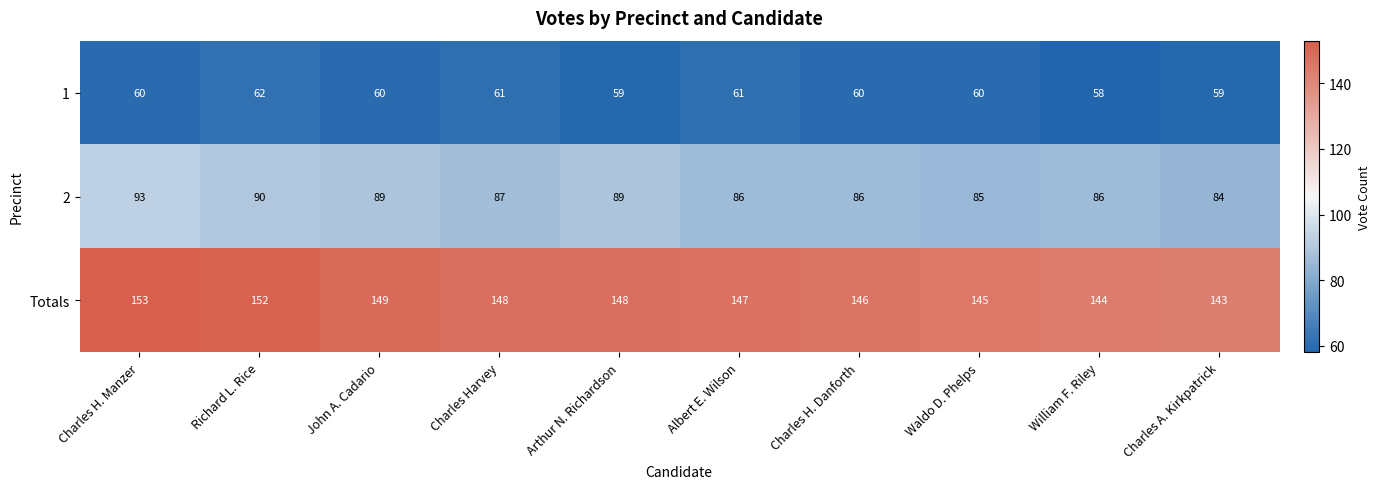

What is the sum of all 2 values?

875